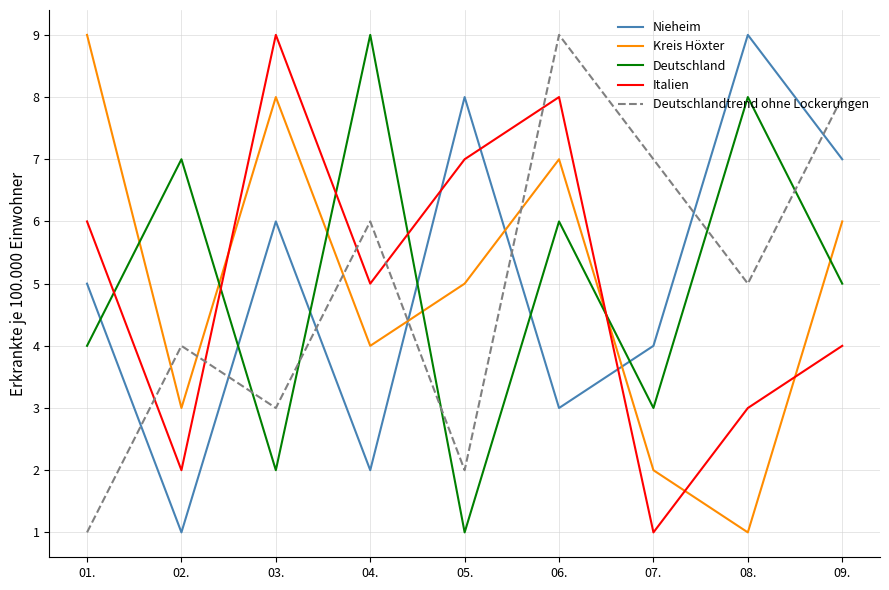

How many interior local peaks does the Nieheim series have?

3